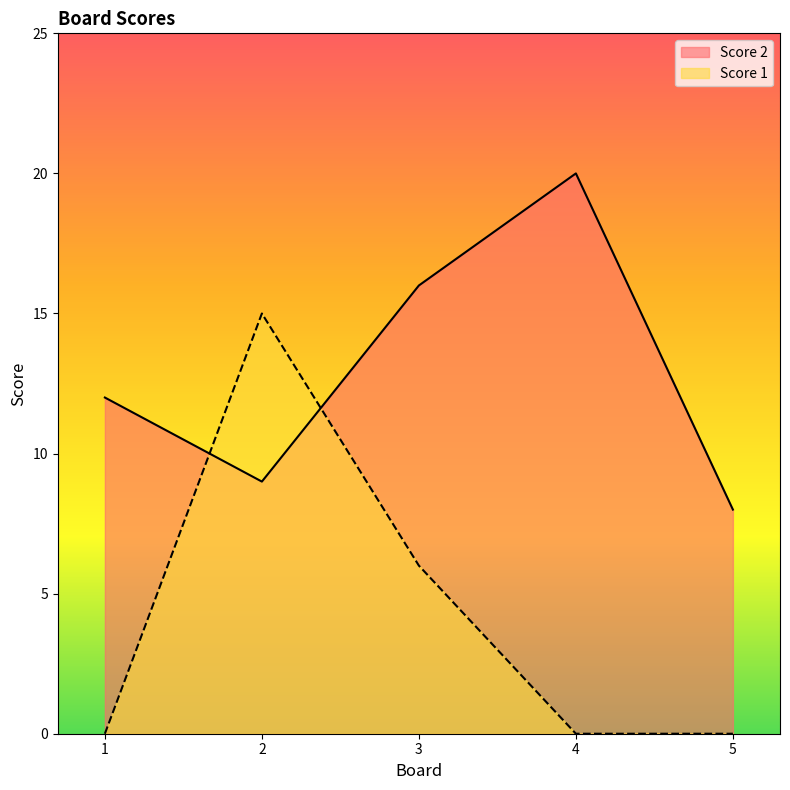

Is the value of Score 2 at 4 greater than the value of Score 1 at 2?

Yes